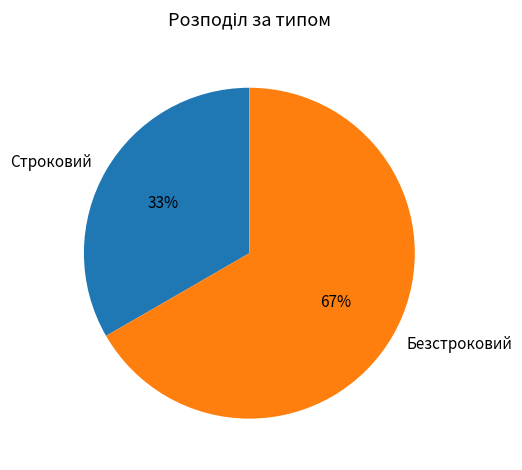

Count the number of slices in the pie.

2